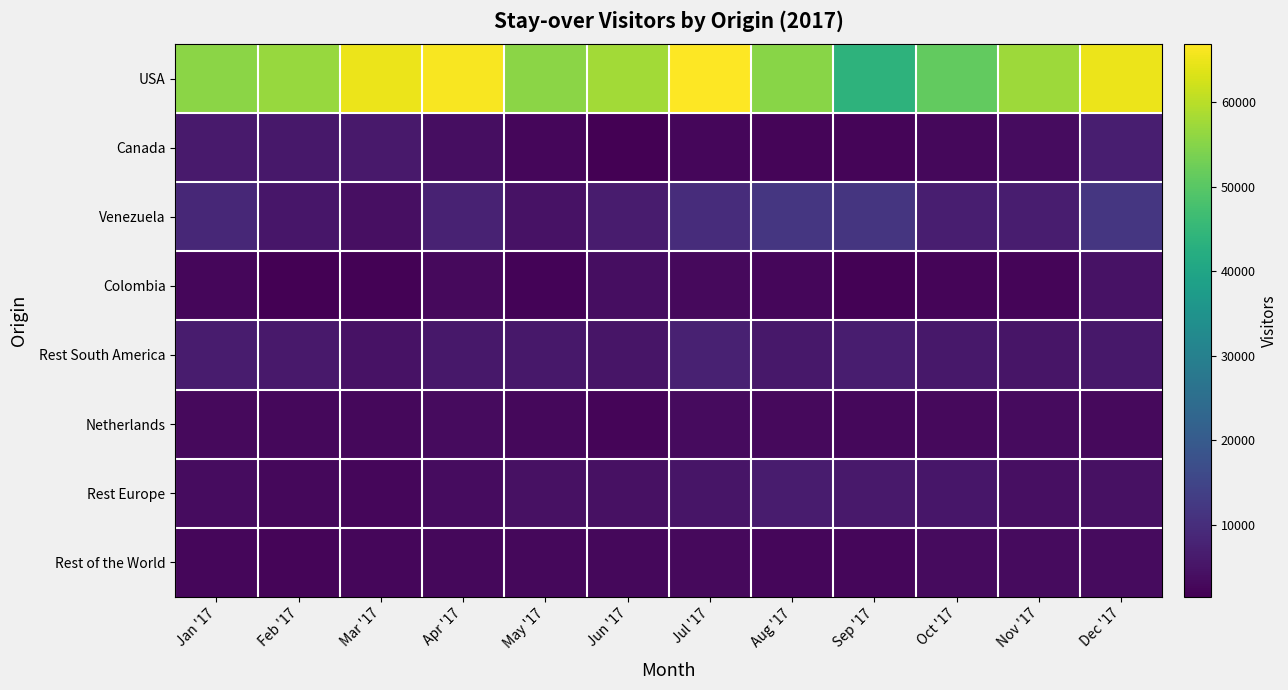

At Dec '17, list the series in order from smallest to largest.

Netherlands, Rest of the World, Rest Europe, Colombia, Rest South America, Canada, Venezuela, USA